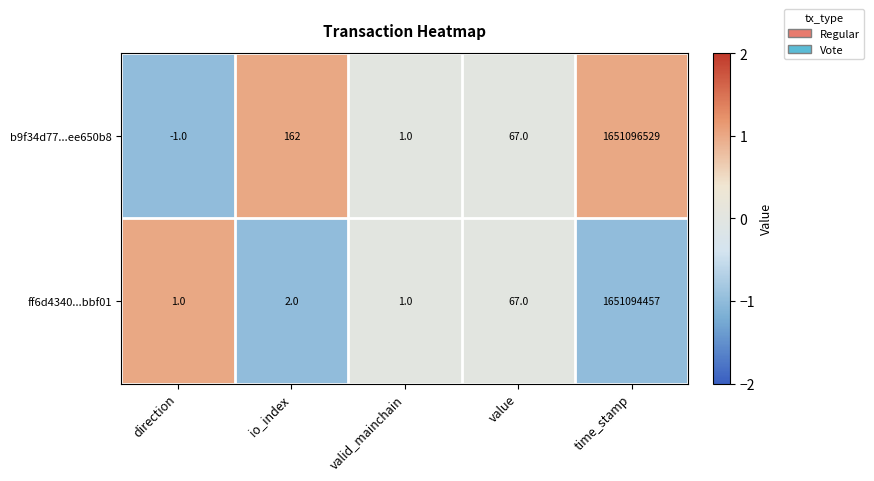

What is the difference between the maximum and minimum values in the ff6d4340...bbf01 series?

1651094456